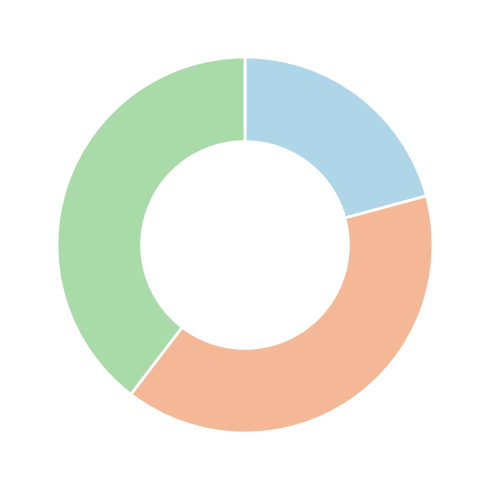

Is there a majority slice in this chart?

No